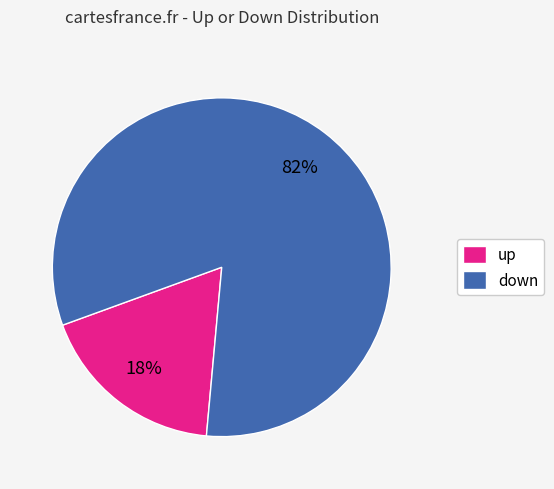

Which slice represents more than half of the pie?

down